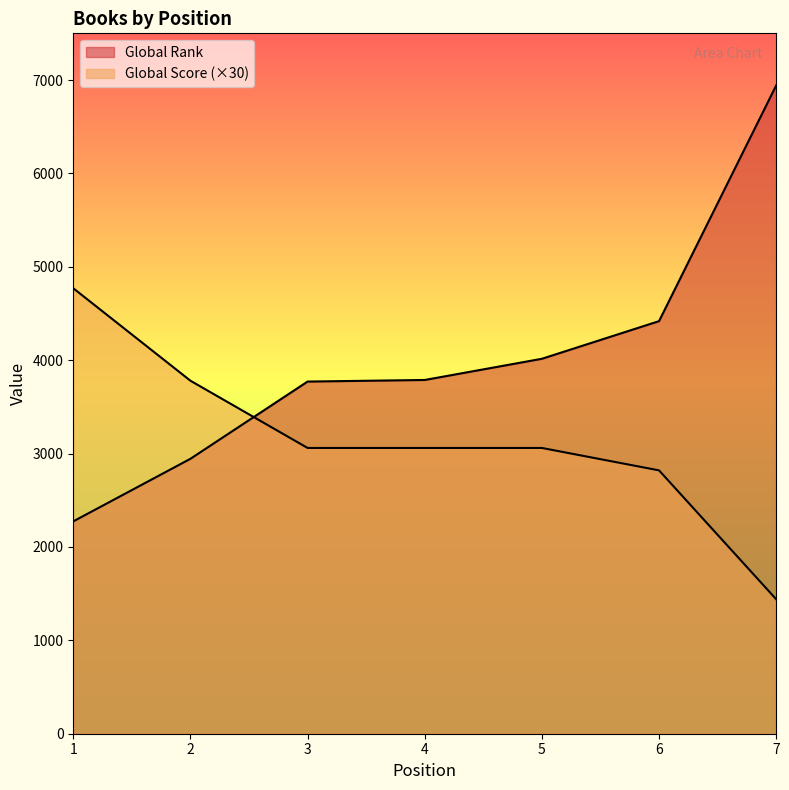

Which has a higher value, 1 or 7?

7